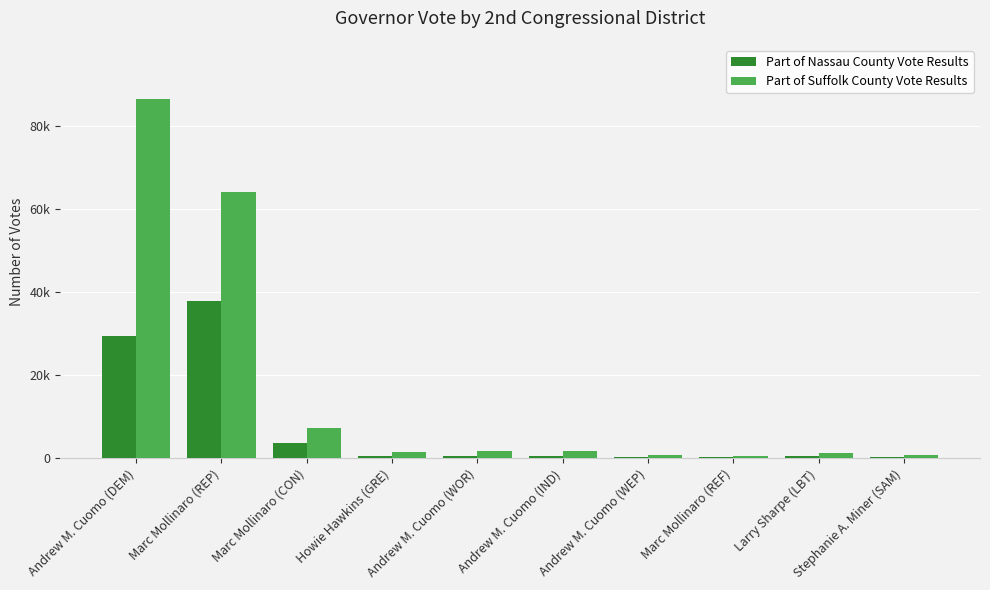

Reading left to right, list all the values displayed in this chart.

Part of Nassau County Vote Results: Andrew M. Cuomo (DEM)=29360	Marc Mollinaro (REP)=37843	Marc Mollinaro (CON)=3730	Howie Hawkins (GRE)=611	Andrew M. Cuomo (WOR)=655	Andrew M. Cuomo (IND)=520	Andrew M. Cuomo (WEP)=289	Marc Mollinaro (REF)=251	Larry Sharpe (LBT)=571	Stephanie A. Miner (SAM)=344
Part of Suffolk County Vote Results: Andrew M. Cuomo (DEM)=86591	Marc Mollinaro (REP)=64252	Marc Mollinaro (CON)=7340	Howie Hawkins (GRE)=1532	Andrew M. Cuomo (WOR)=1801	Andrew M. Cuomo (IND)=1733	Andrew M. Cuomo (WEP)=910	Marc Mollinaro (REF)=488	Larry Sharpe (LBT)=1222	Stephanie A. Miner (SAM)=870